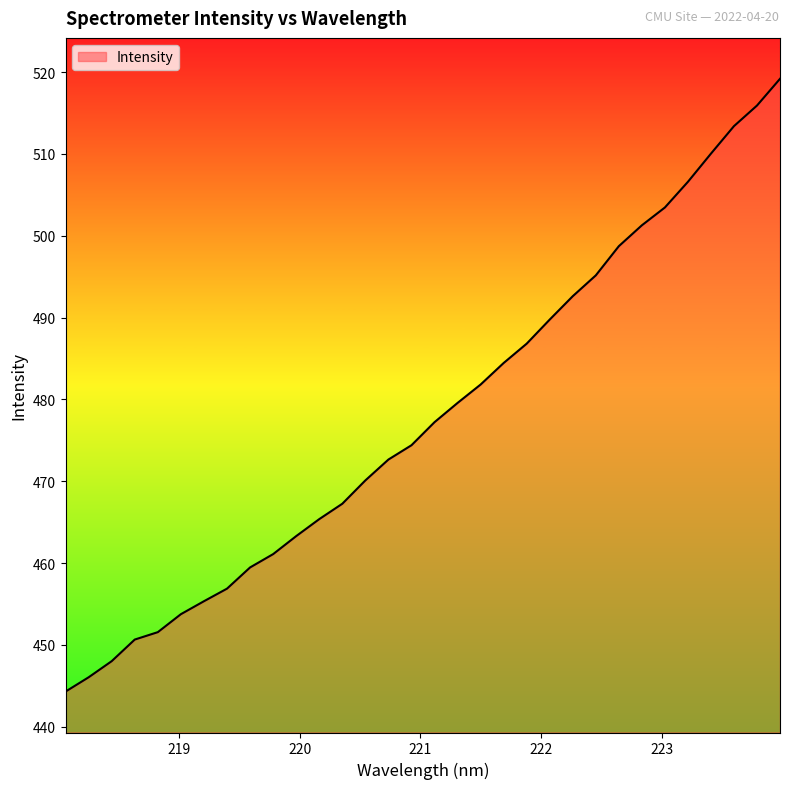

What is the minimum value shown in the chart?

444.3